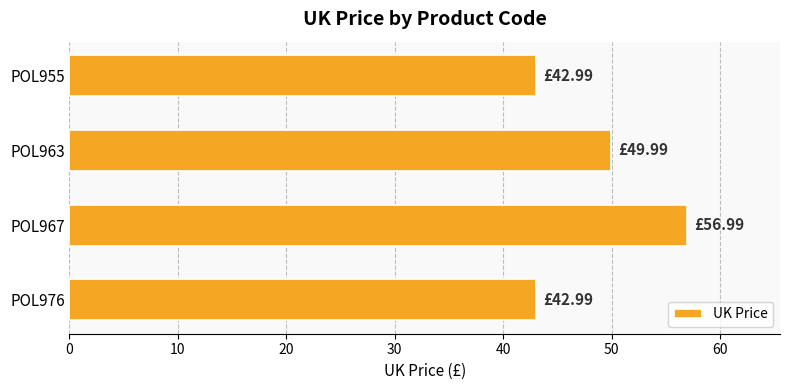

What is the change in value from POL967 to POL963?

-7.0